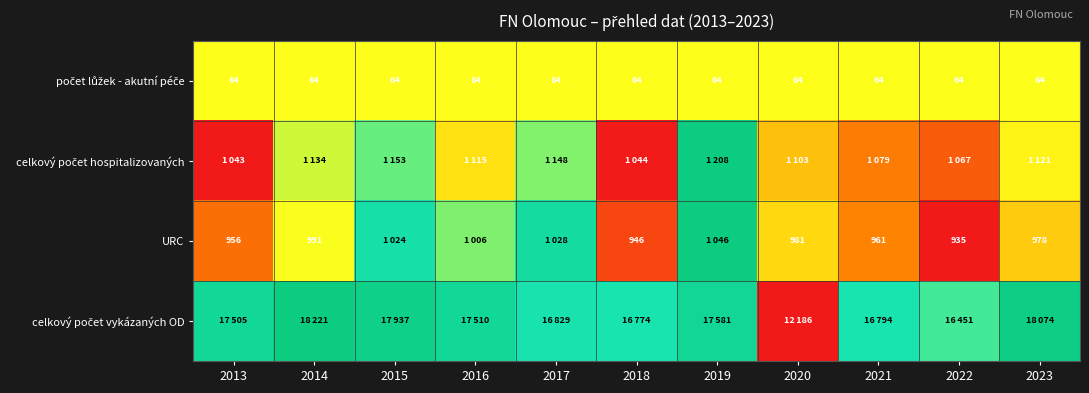

Which series has the largest total across all categories?

celkový počet vykázaných OD